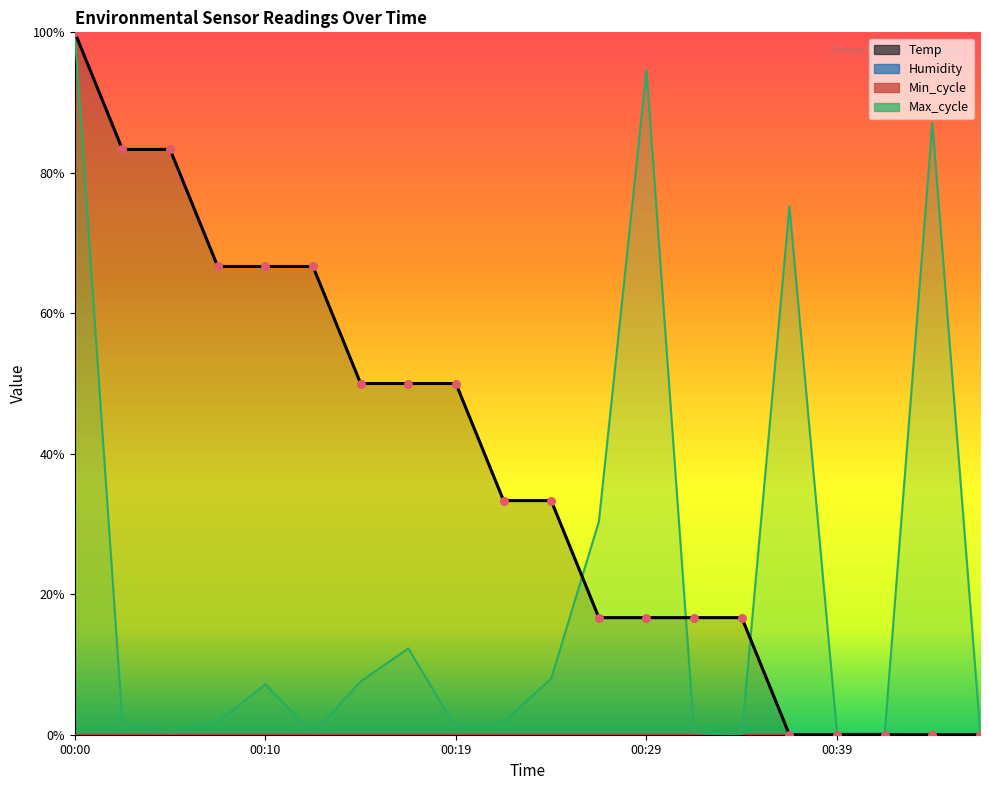

Which series reaches the minimum Y coordinate?

Temp